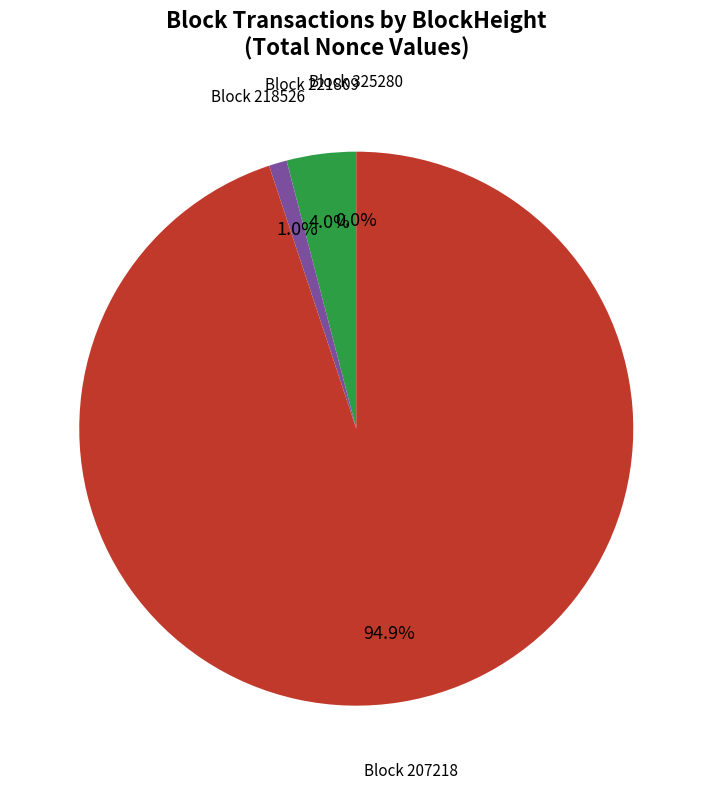

Is there a majority slice in this chart?

Yes